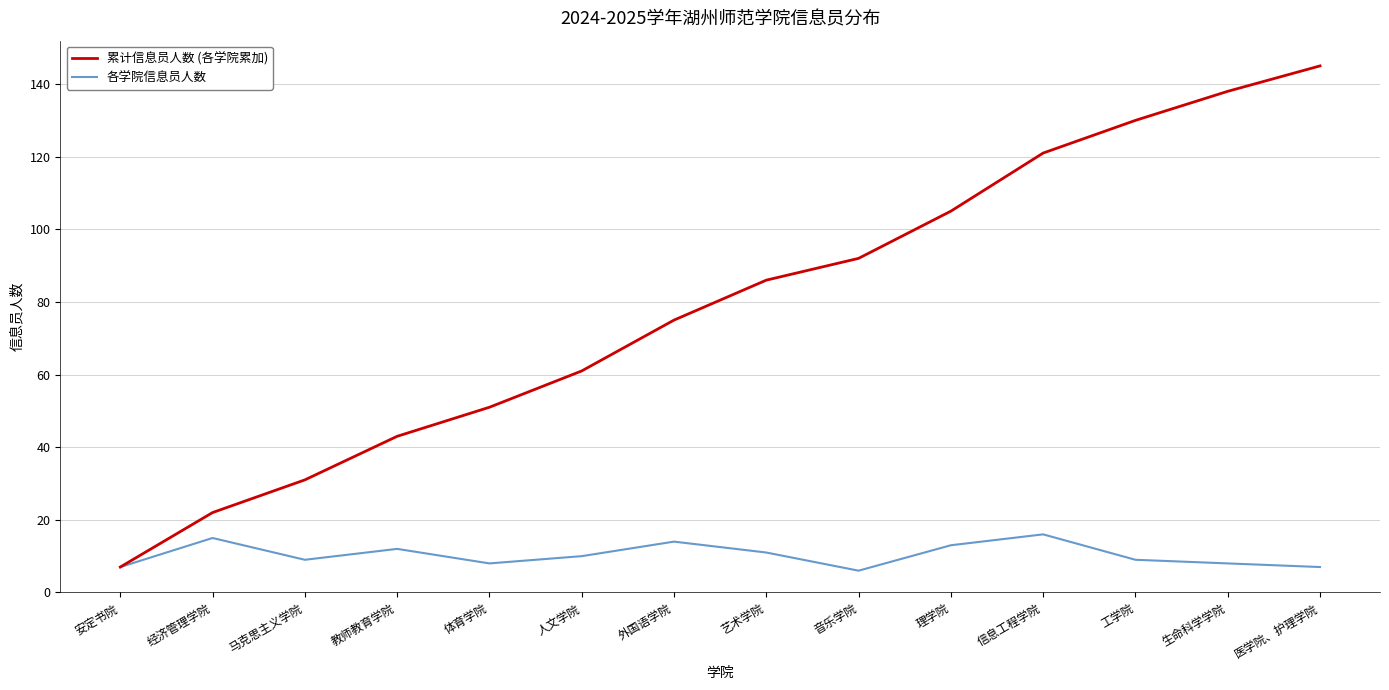

What are all the series names shown in the legend?

累计信息员人数 (各学院累加), 各学院信息员人数